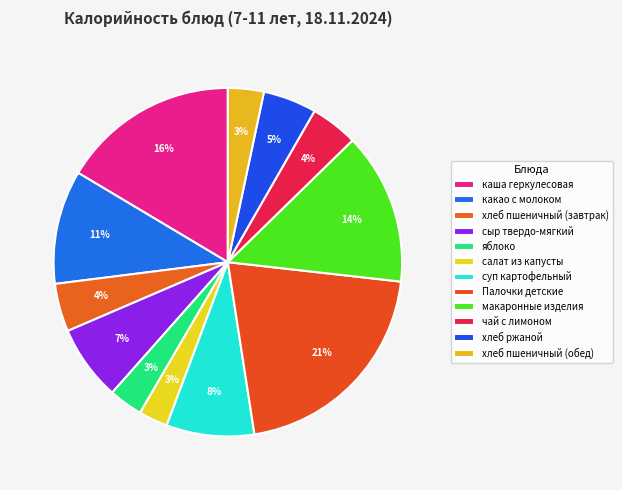

What portion of the pie excludes хлеб пшеничный (завтрак)?

95.5%